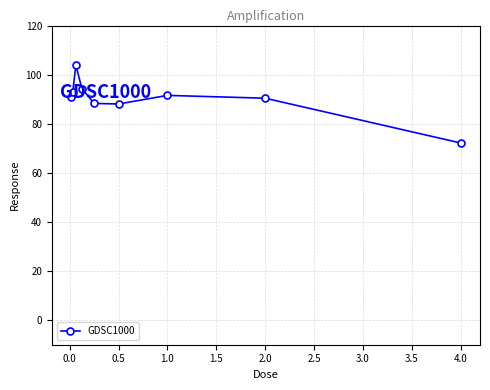

What is the difference between the maximum and minimum values?

31.7